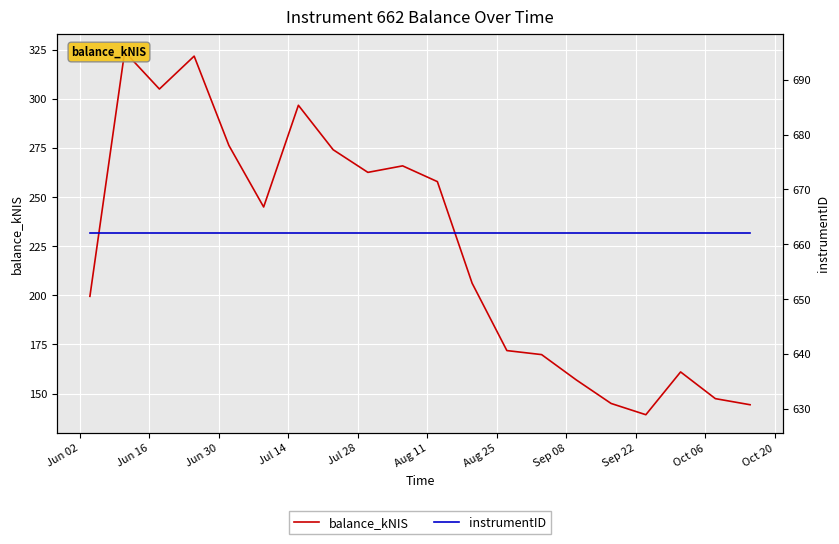

Rank the series by their maximum value, from highest to lowest.

instrumentID, balance_kNIS